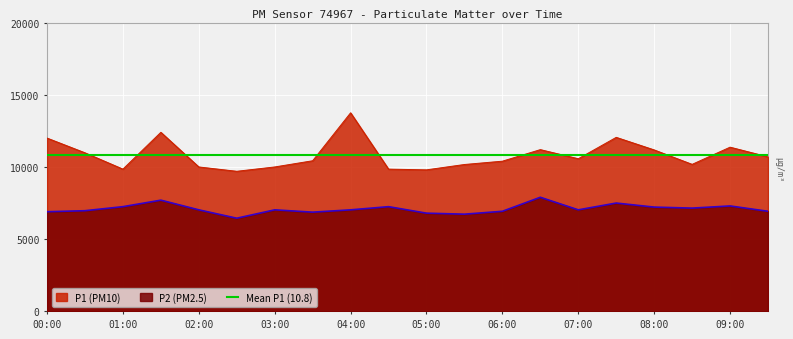

How many interior local valleys does the P1 series have?

5